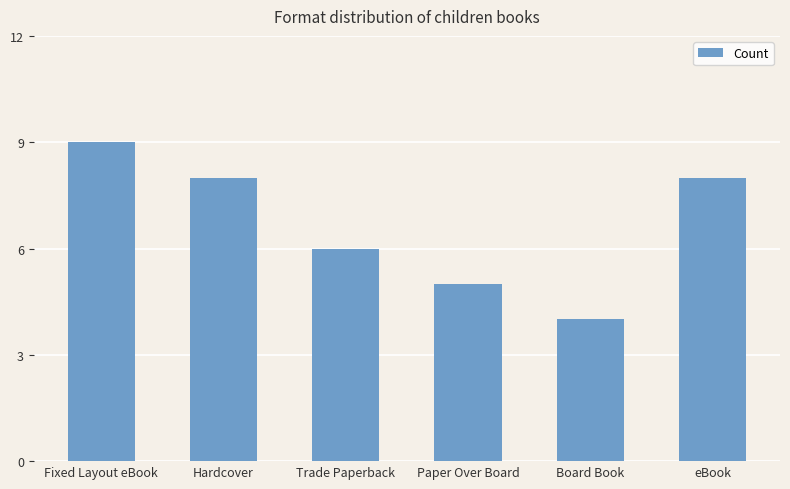

Reading left to right, what are all the values shown in this chart?

Fixed Layout eBook=9	Hardcover=8	Trade Paperback=6	Paper Over Board=5	Board Book=4	eBook=8